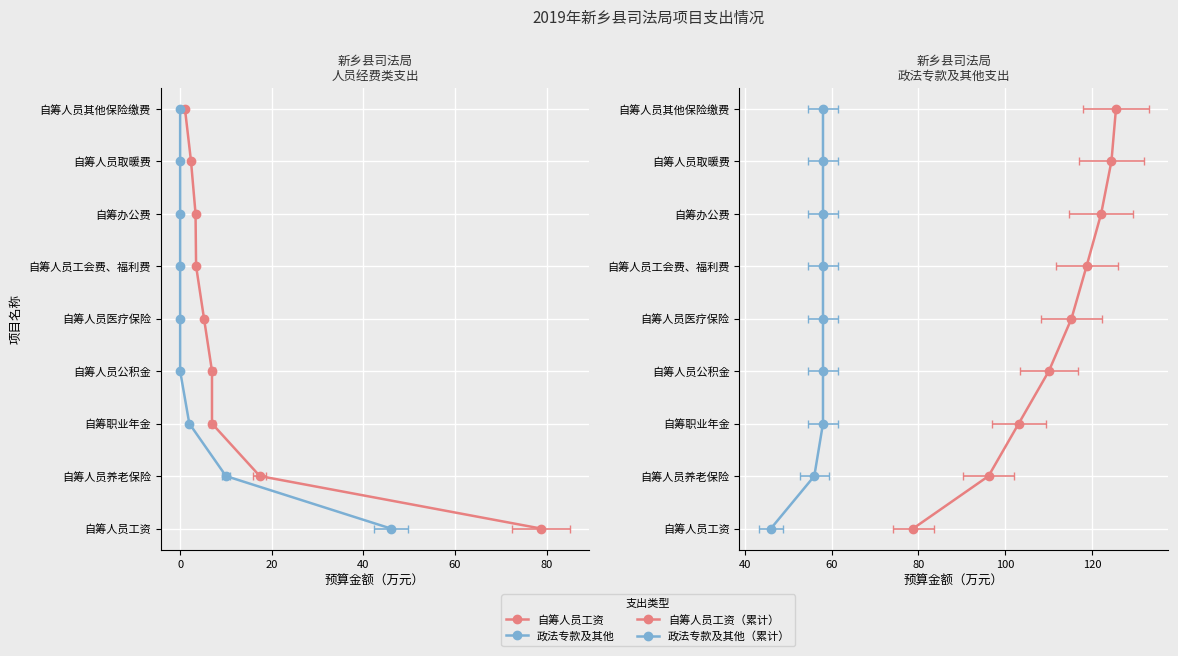

Rank the series by their maximum value, from lowest to highest.

自筹人员工资, 政法专款及其他, 自筹人员工资（累计）, 政法专款及其他（累计）